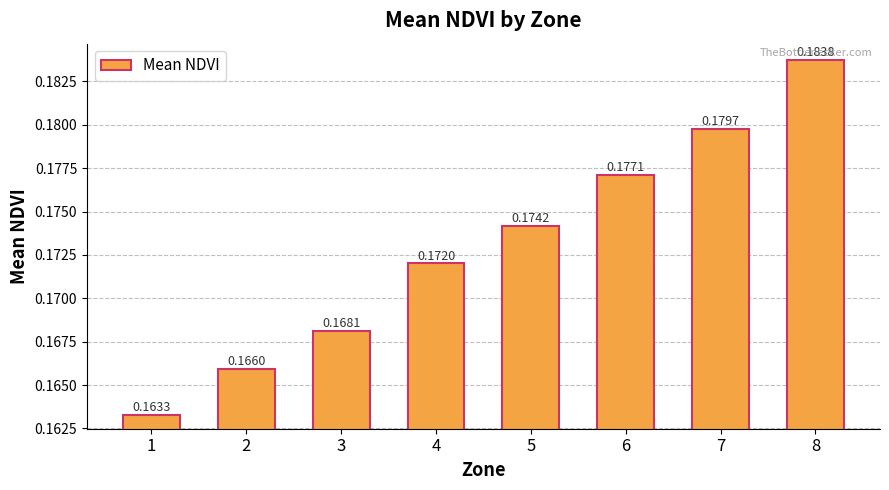

Which has a higher value, 2 or 6?

6